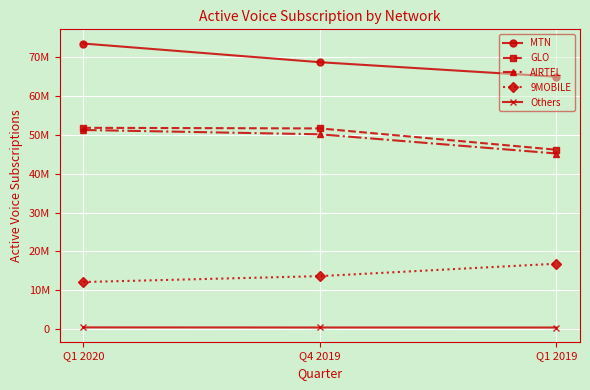

At which category does the chart reach its peak across all series?

Q1 2020